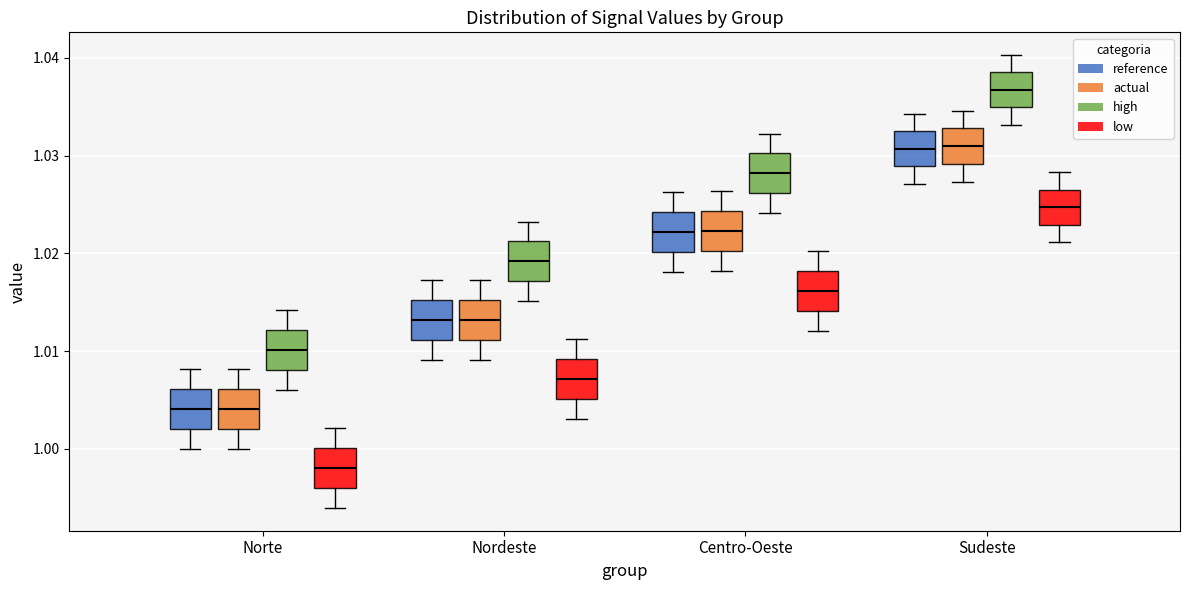

Which box's median line is the lowest?

Norte (low)